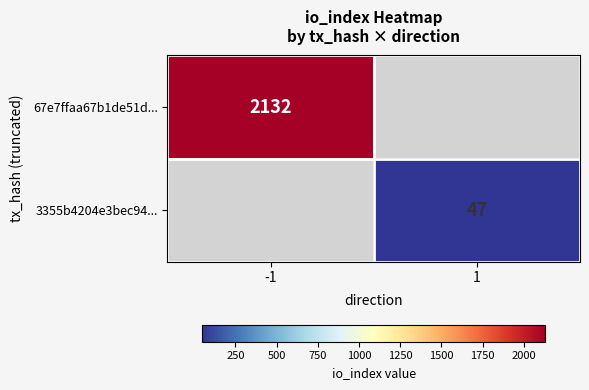

Is the value of 3355b4204e3bec94... at 1 greater than the value of 67e7ffaa67b1de51d... at -1?

No